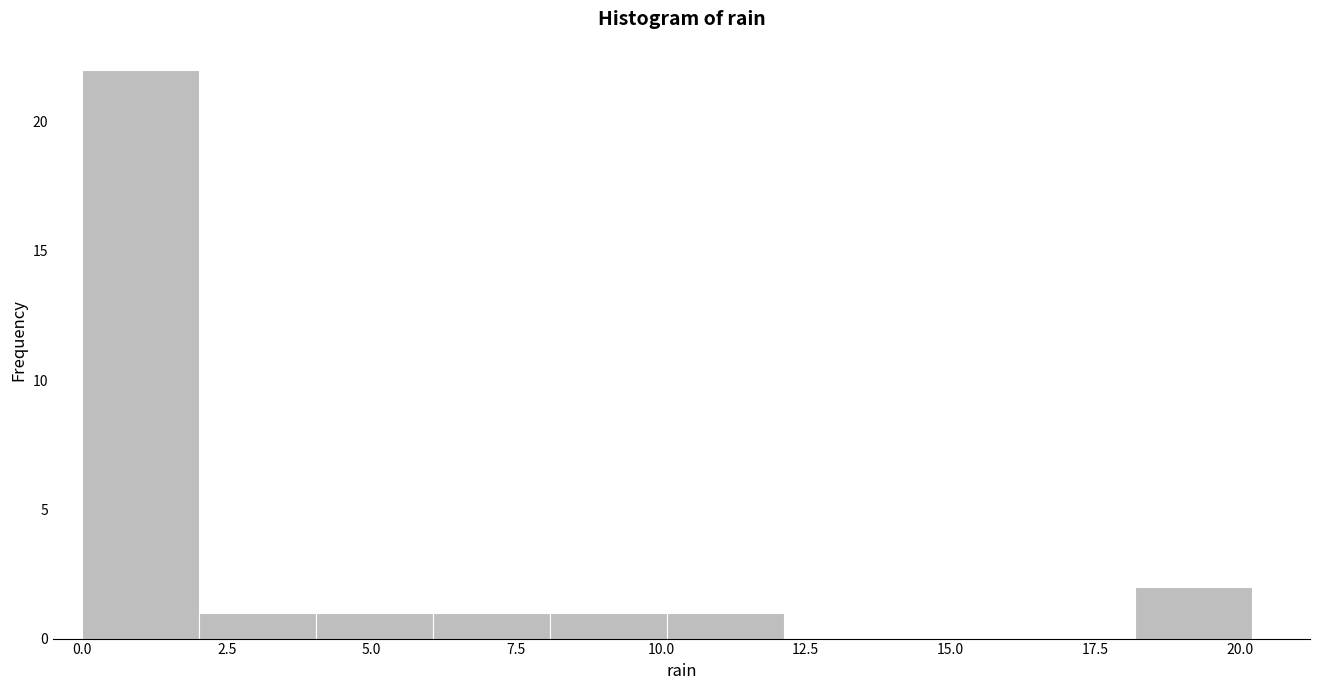

Reading left to right, transcribe this chart: for each bar, give the range it covers on the x-axis and its height. Neither the bar edges nor the heights are printed on the chart, so give them approximately, as read against the axes.

0 to 2: 22
2 to 4: 1
4 to 6: 1
6 to 8: 1
8 to 10: 1
10 to 12: 1
12 to 14: 0
14 to 16: 0
16 to 18: 0
18 to 20: 2